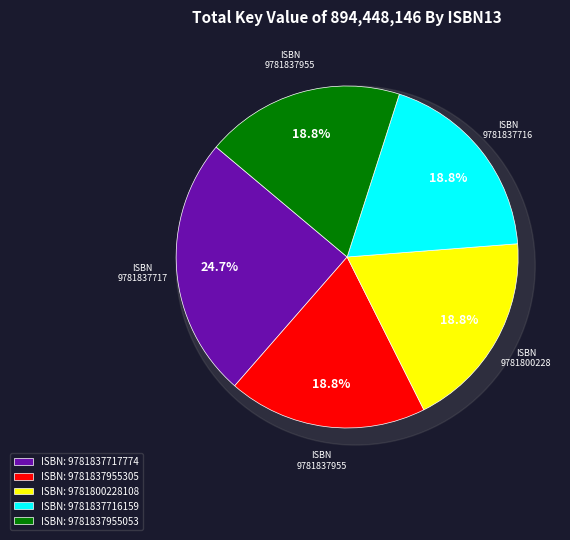

To the nearest percent, what is the combined percentage of 9781837717774 and 9781837716159?

44%